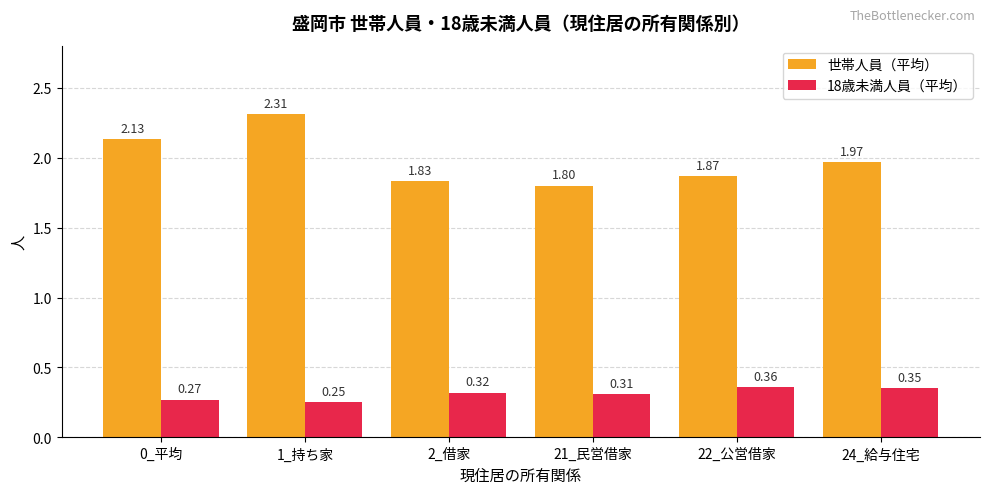

The 18歳未満人員（平均） series shows 0.5 at 2_借家. True or false?

False